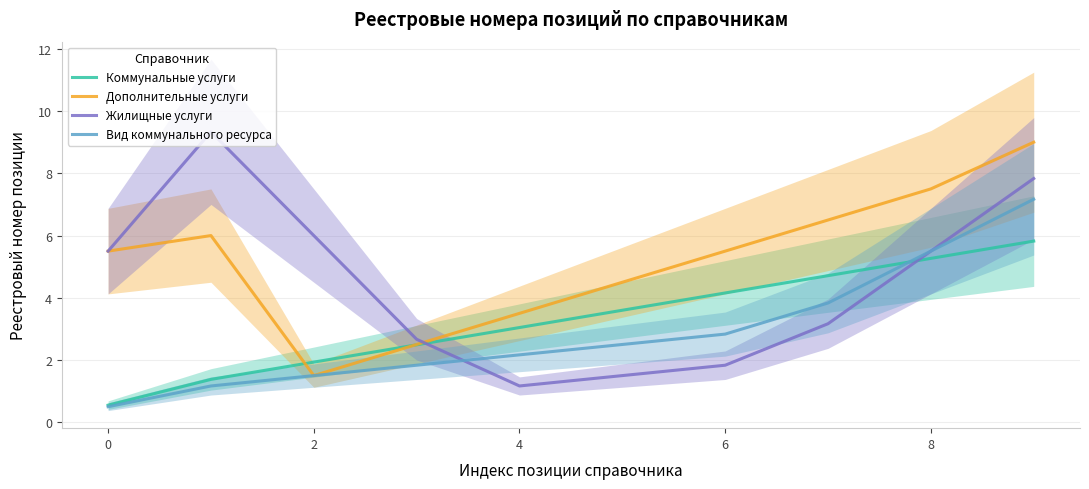

How many lines are shown in the chart?

4